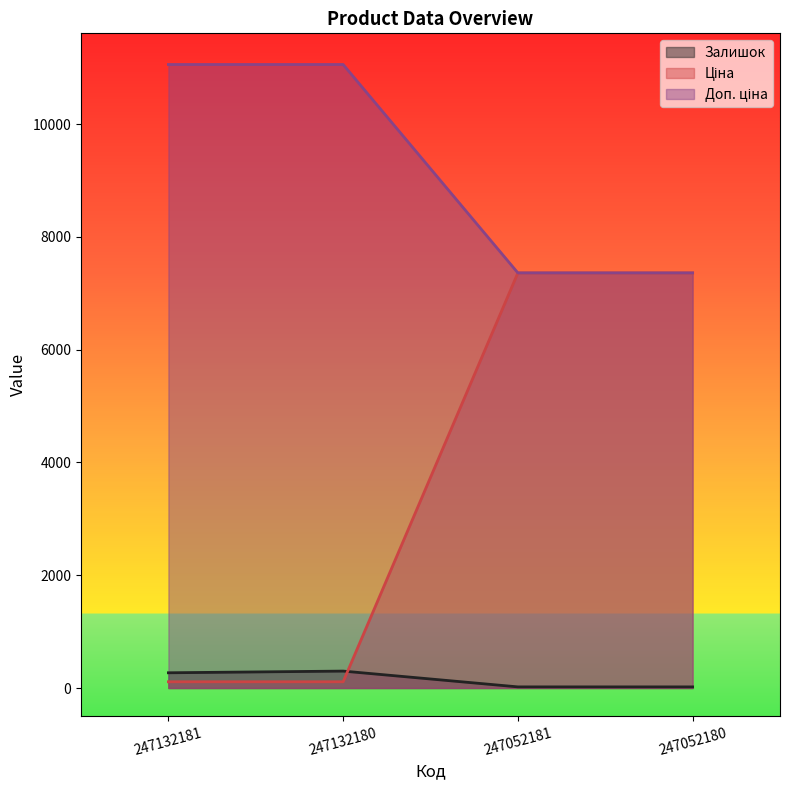

Which category has the highest value in the Доп. ціна series?

247132181